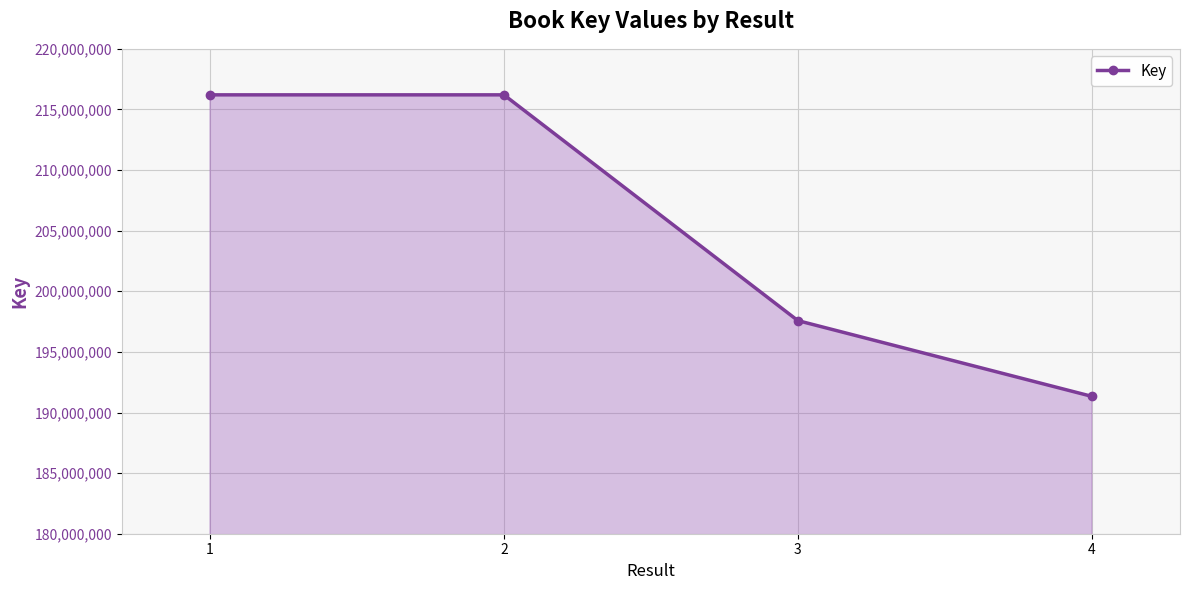

Between 4 and 3, which is larger?

3